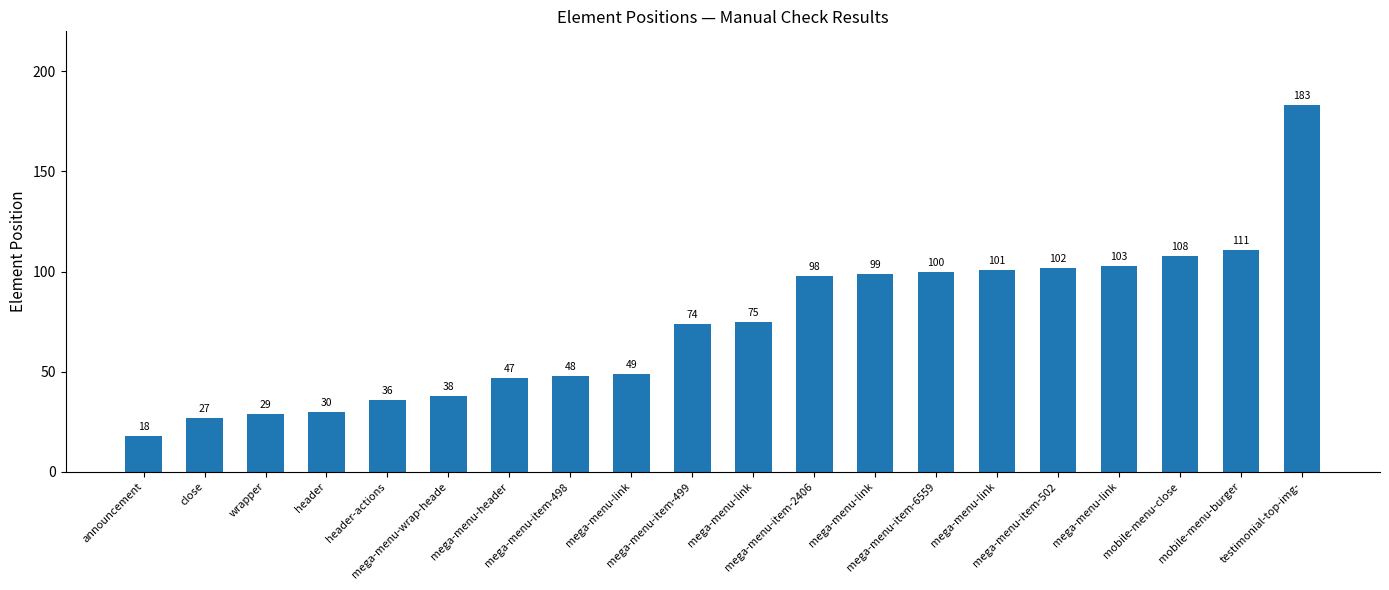

How many bars are there in total?

20